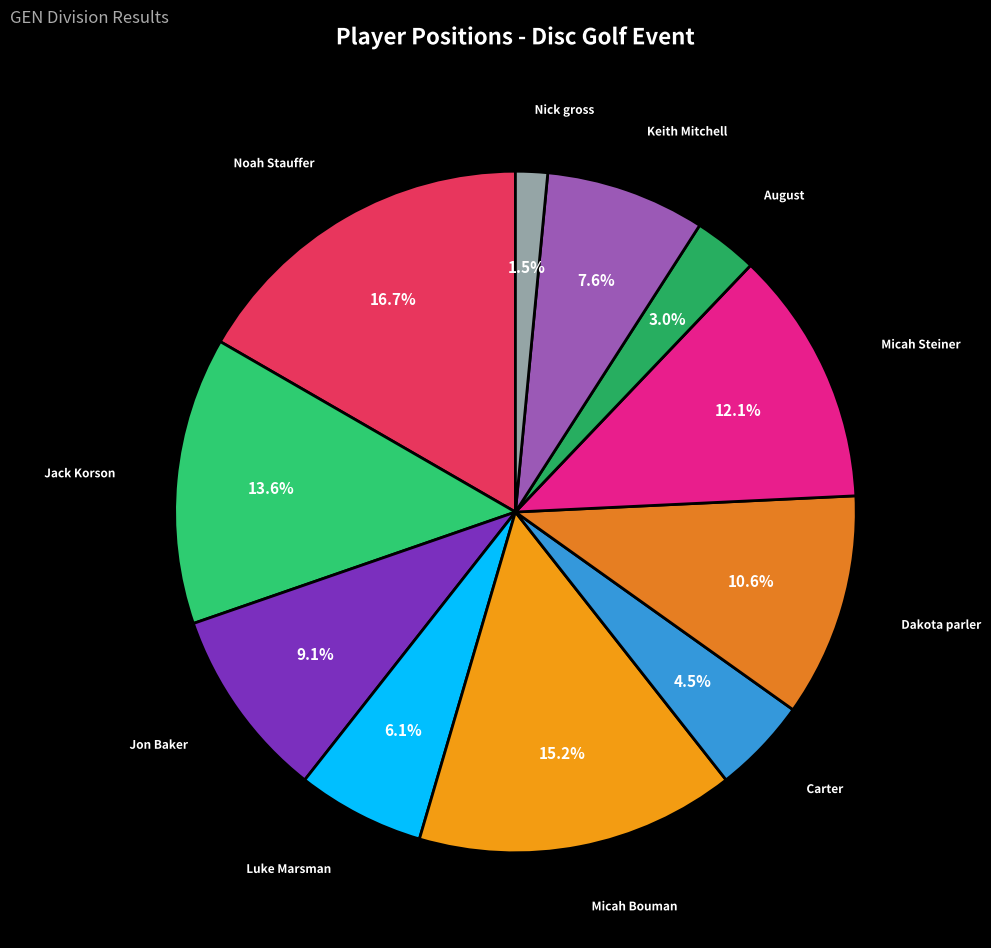

To the nearest percent, what is the average slice percentage?

9%